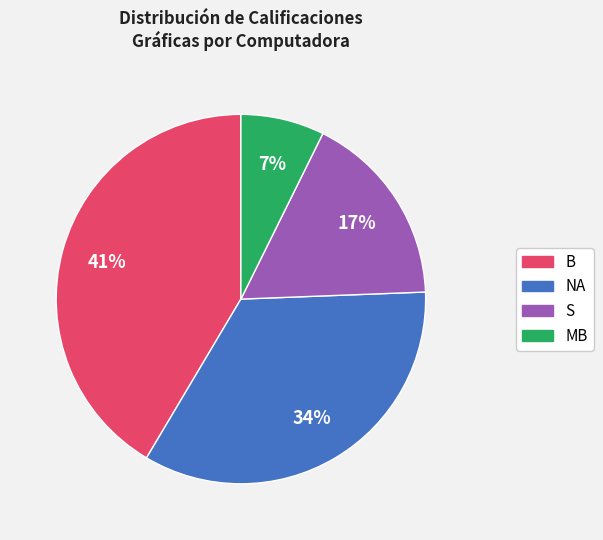

Count the number of slices in the pie.

4